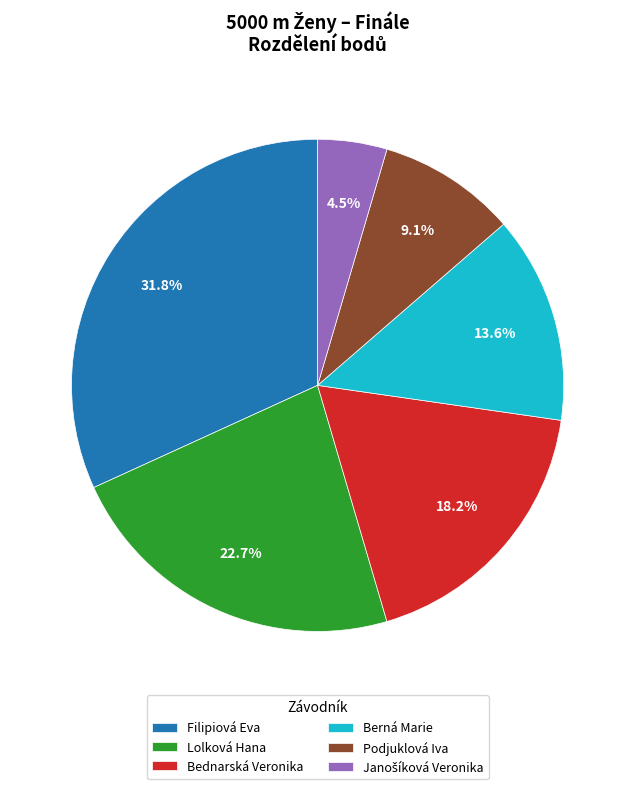

Count the number of slices in the pie.

6